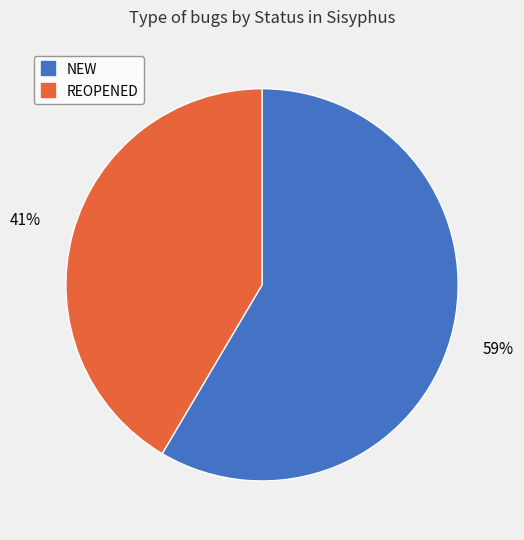

Is it true that REOPENED is 41% of the pie?

True